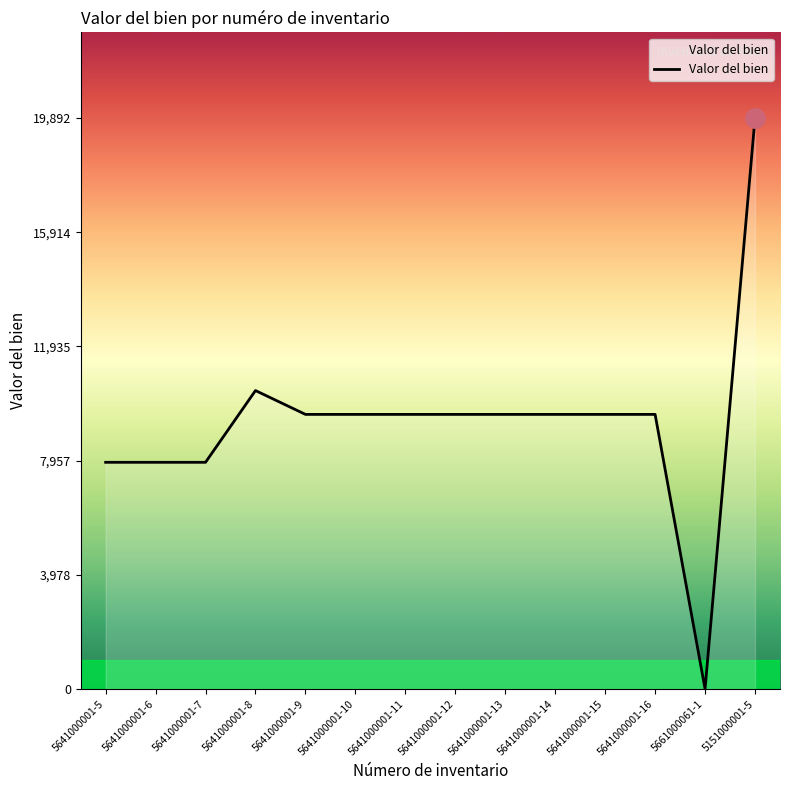

What is the change in value from 5641000001-6 to 5641000001-11?

+1669.3